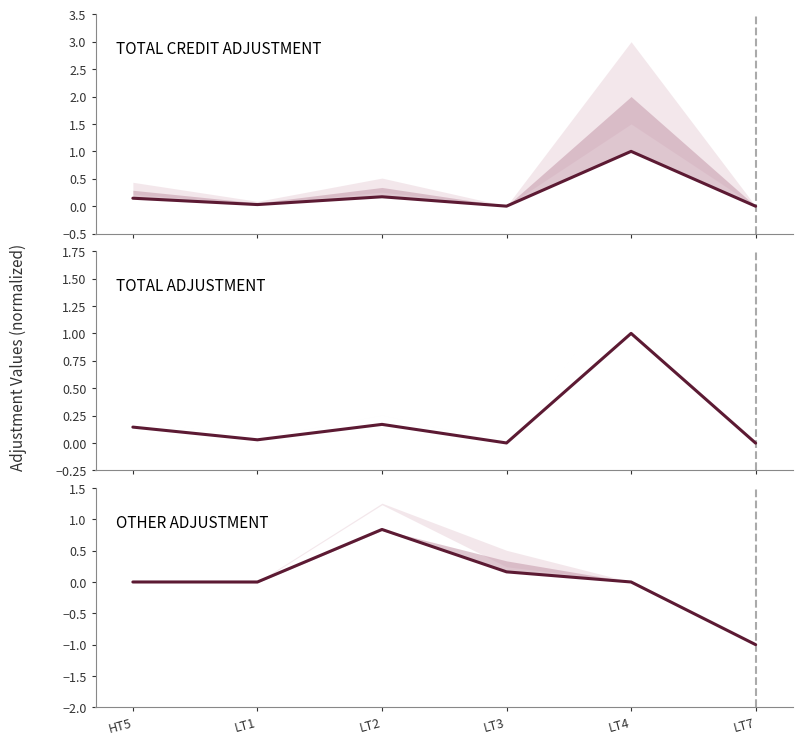

Is the value of OTHER ADJUSTMENT at LT4 greater than the value of TOTAL ADJUSTMENT at LT3?

No